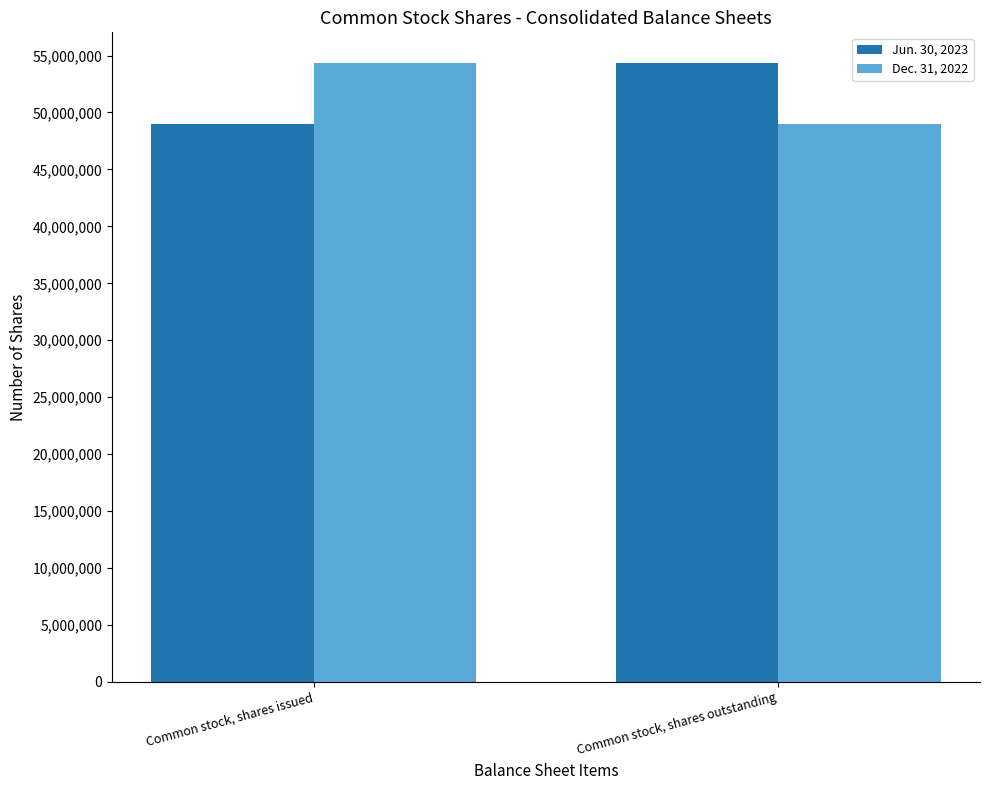

Is the value of Jun. 30, 2023 at Common stock, shares outstanding greater than the value of Dec. 31, 2022 at Common stock, shares outstanding?

Yes